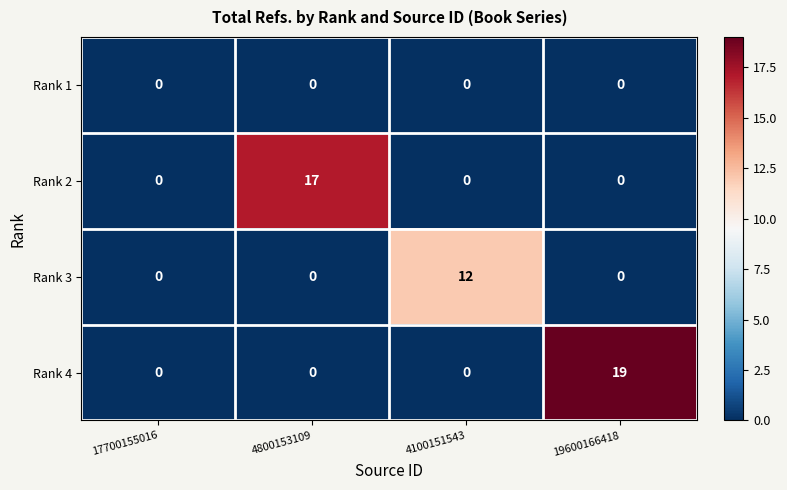

What is the spread (max minus min) of values at 4100151543?

12